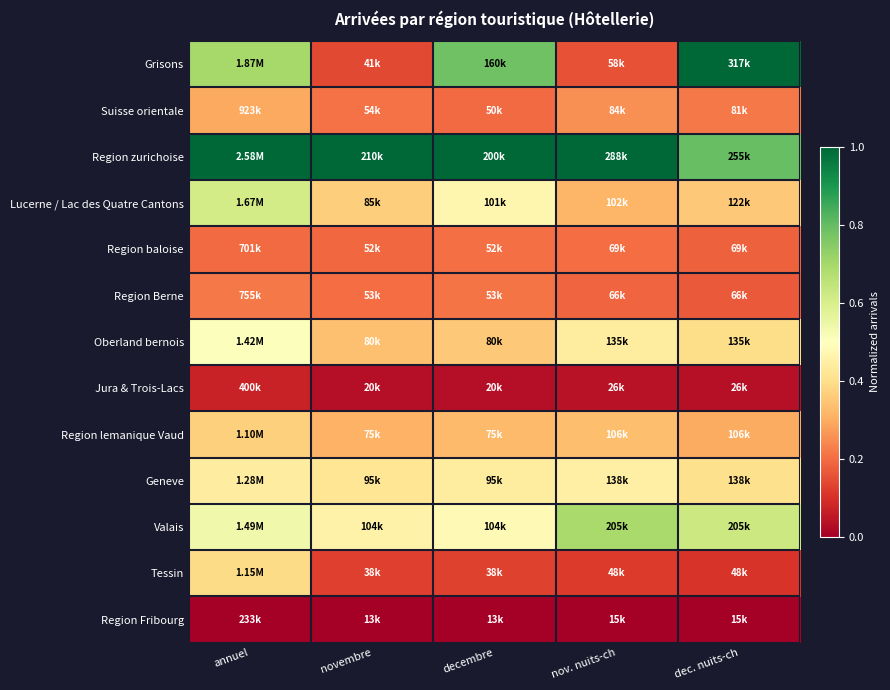

Which label corresponds to the largest value in the chart?

annuel